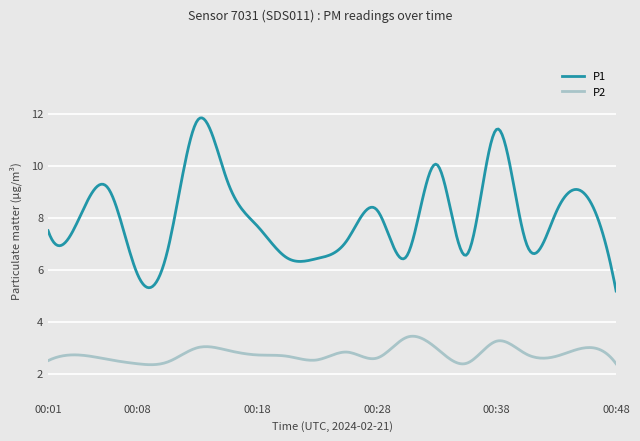

Which series has the largest range (max minus min)?

P1